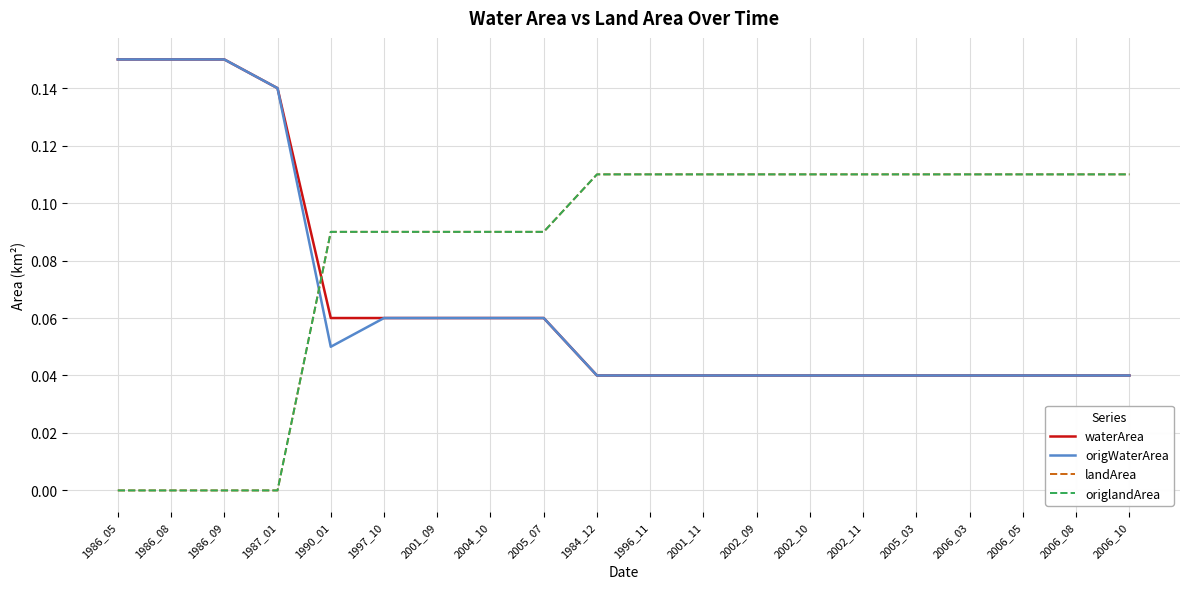

Reading left to right, list all the values displayed in this chart.

waterArea: 1986_05=0.1	1986_08=0.1	1986_09=0.1	1987_01=0.1	1990_01=0.1	1997_10=0.1	2001_09=0.1	2004_10=0.1	2005_07=0.1	1984_12=0.0	1996_11=0.0	2001_11=0.0	2002_09=0.0	2002_10=0.0	2002_11=0.0	2005_03=0.0	2006_03=0.0	2006_05=0.0	2006_08=0.0	2006_10=0.0
origWaterArea: 1986_05=0.1	1986_08=0.1	1986_09=0.1	1987_01=0.1	1990_01=0.1	1997_10=0.1	2001_09=0.1	2004_10=0.1	2005_07=0.1	1984_12=0.0	1996_11=0.0	2001_11=0.0	2002_09=0.0	2002_10=0.0	2002_11=0.0	2005_03=0.0	2006_03=0.0	2006_05=0.0	2006_08=0.0	2006_10=0.0
landArea: 1986_05=0.0	1986_08=0.0	1986_09=0.0	1987_01=0.0	1990_01=0.1	1997_10=0.1	2001_09=0.1	2004_10=0.1	2005_07=0.1	1984_12=0.1	1996_11=0.1	2001_11=0.1	2002_09=0.1	2002_10=0.1	2002_11=0.1	2005_03=0.1	2006_03=0.1	2006_05=0.1	2006_08=0.1	2006_10=0.1
origlandArea: 1986_05=0.0	1986_08=0.0	1986_09=0.0	1987_01=0.0	1990_01=0.1	1997_10=0.1	2001_09=0.1	2004_10=0.1	2005_07=0.1	1984_12=0.1	1996_11=0.1	2001_11=0.1	2002_09=0.1	2002_10=0.1	2002_11=0.1	2005_03=0.1	2006_03=0.1	2006_05=0.1	2006_08=0.1	2006_10=0.1